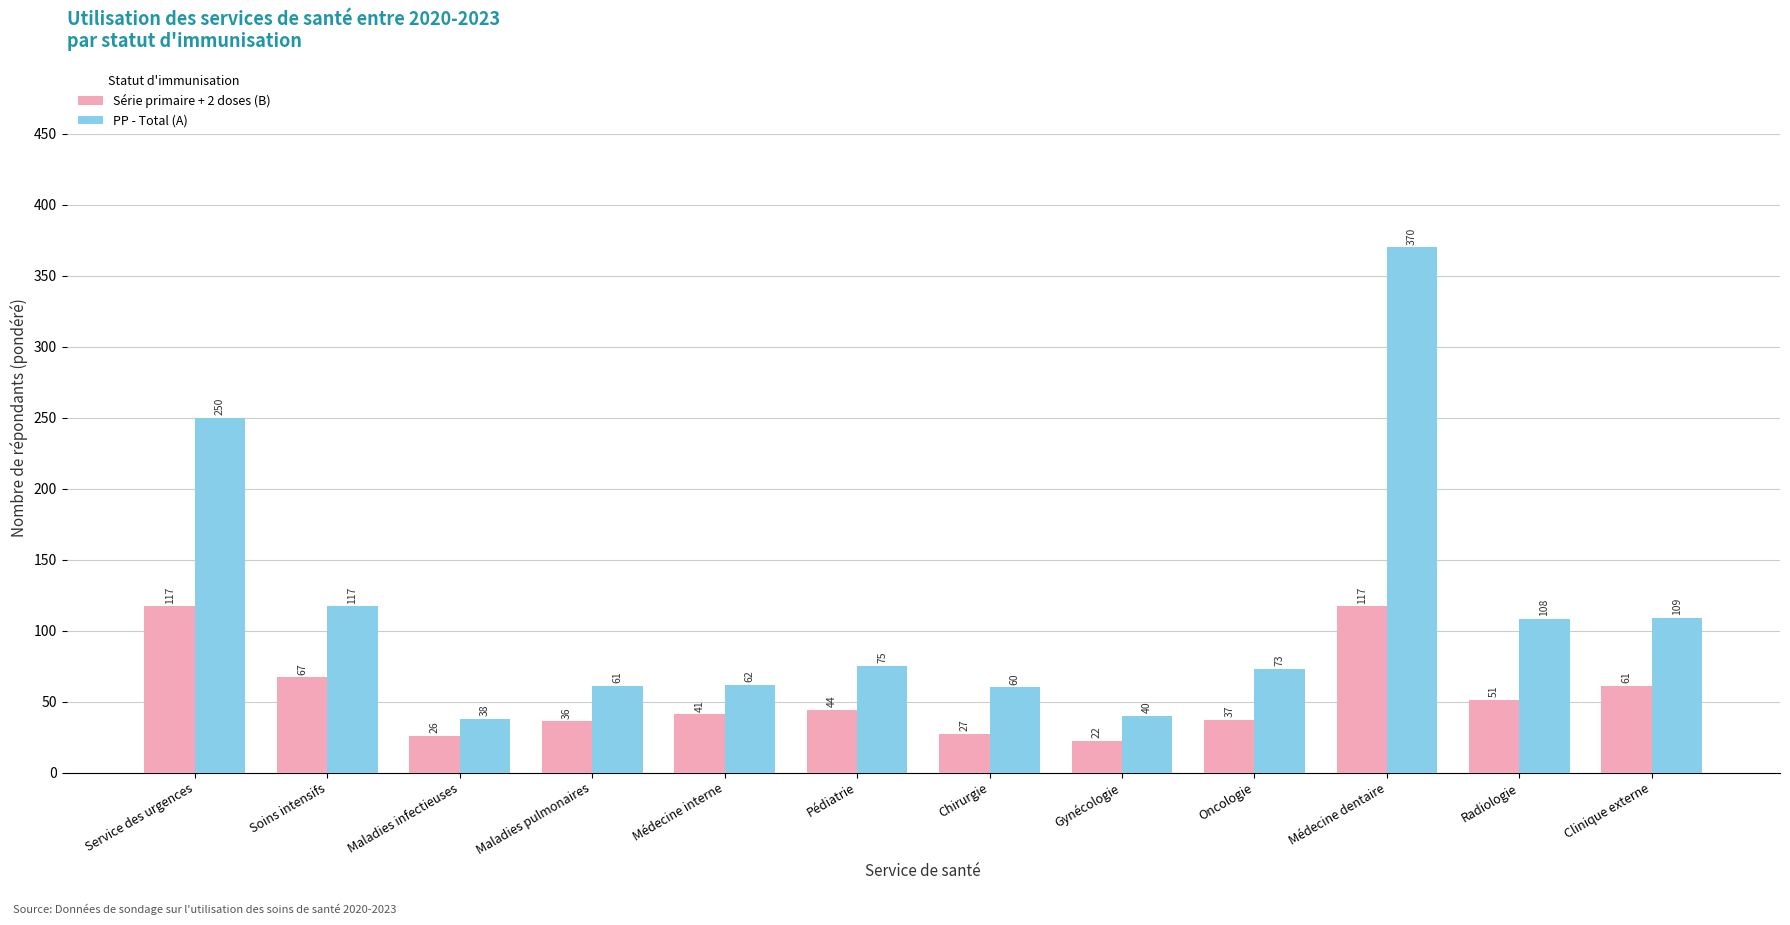

What is the difference between the highest and lowest values at Service des urgences?

133